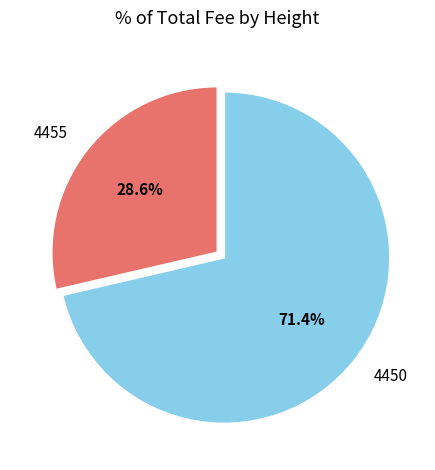

Which has a higher value, 4450 or 4455?

4450